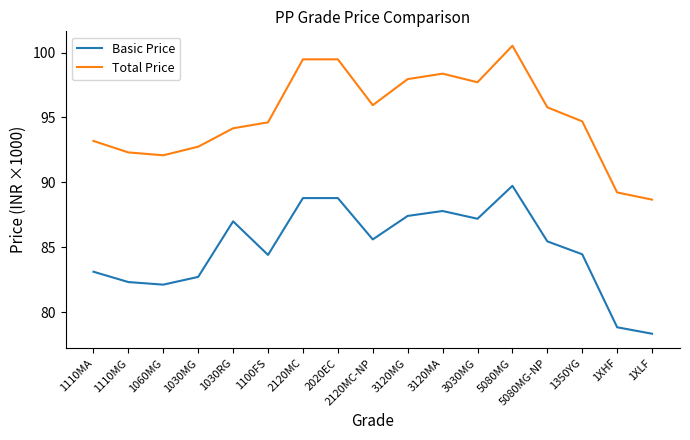

Is it true that Basic Price equals 51.3 at 5080MG?

False